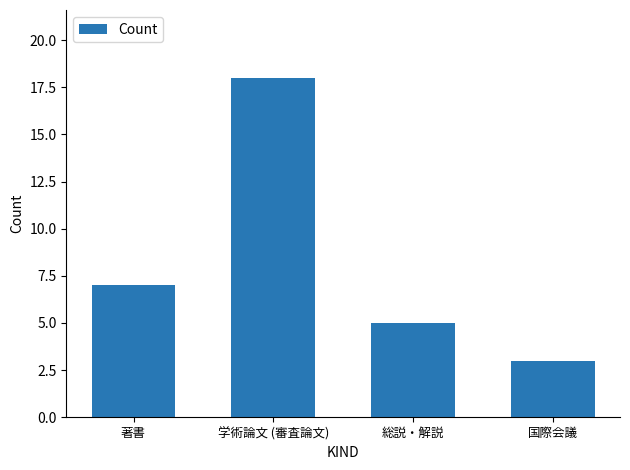

Count the number of data series in this chart.

1